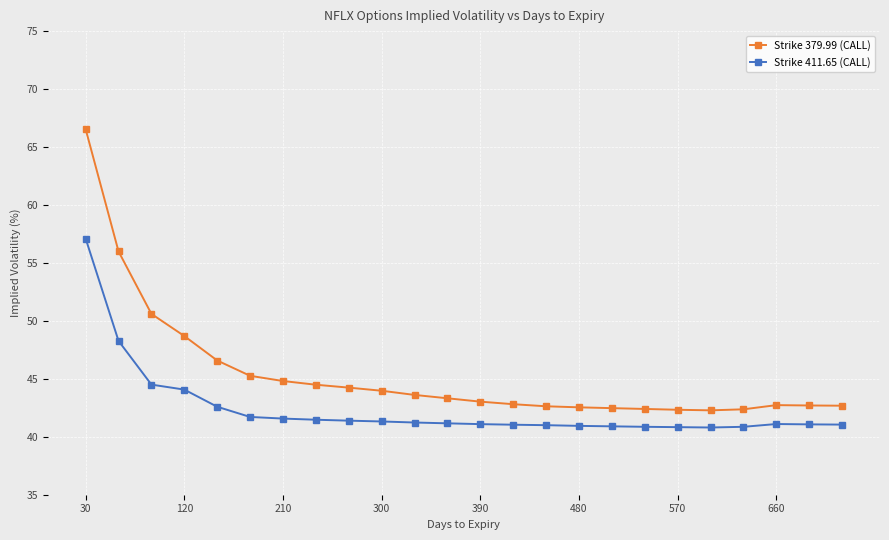

Rank the series by their maximum value, from highest to lowest.

Strike 379.99 (CALL), Strike 411.65 (CALL)